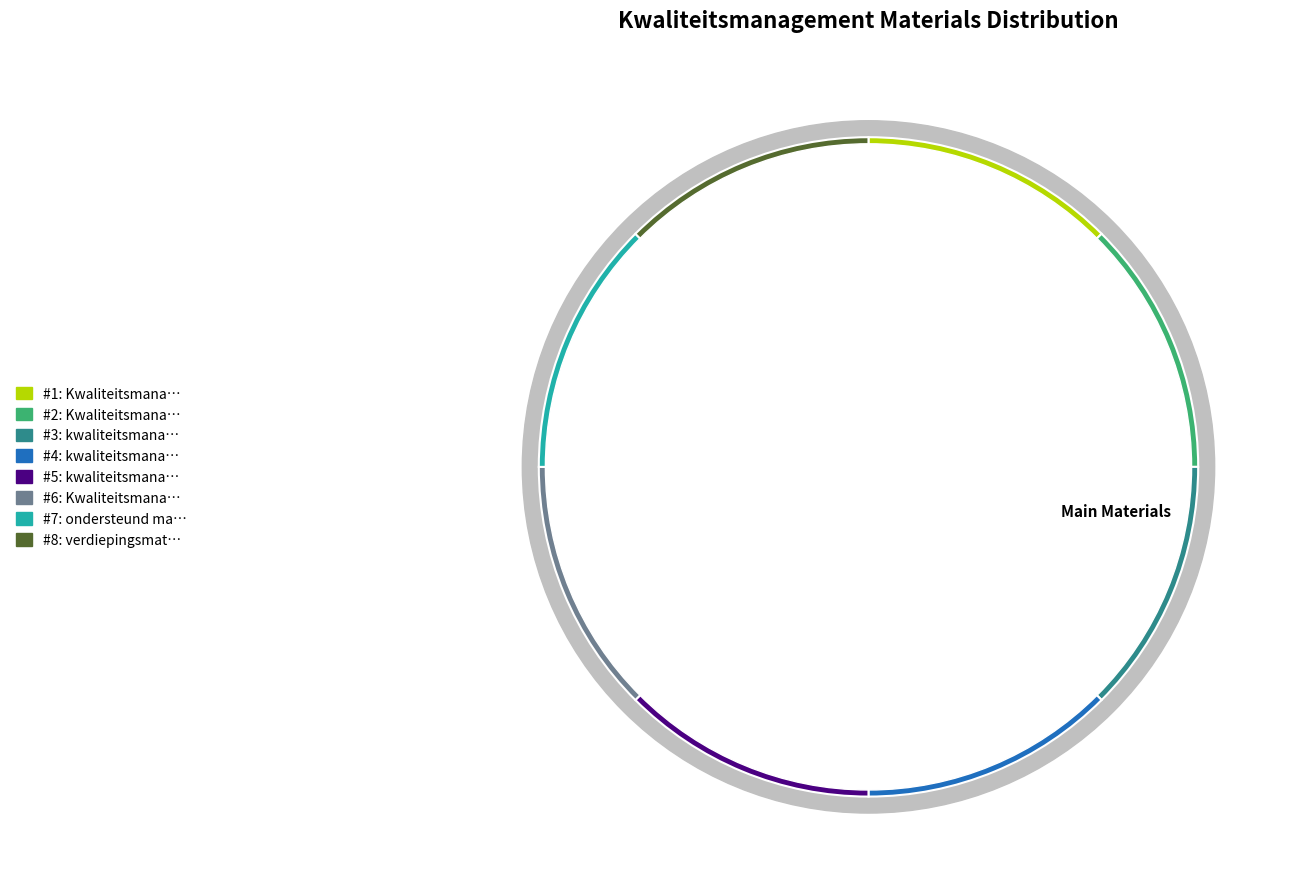

Is there a majority slice in this chart?

No